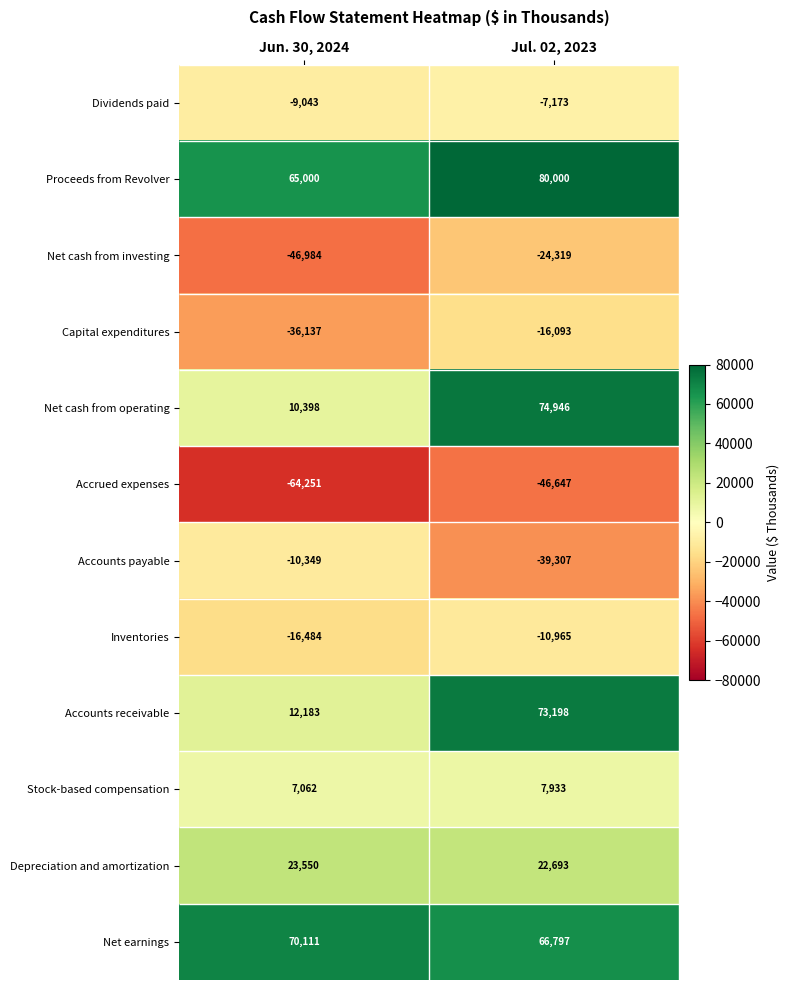

Rank the series by their maximum value, from lowest to highest.

Accrued expenses, Net cash from investing, Capital expenditures, Inventories, Accounts payable, Dividends paid, Stock-based compensation, Depreciation and amortization, Net earnings, Accounts receivable, Net cash from operating, Proceeds from Revolver